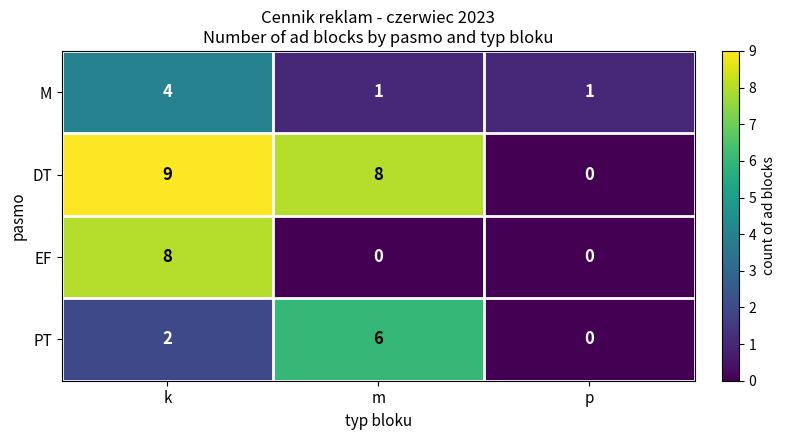

Read the DT value at k.

9